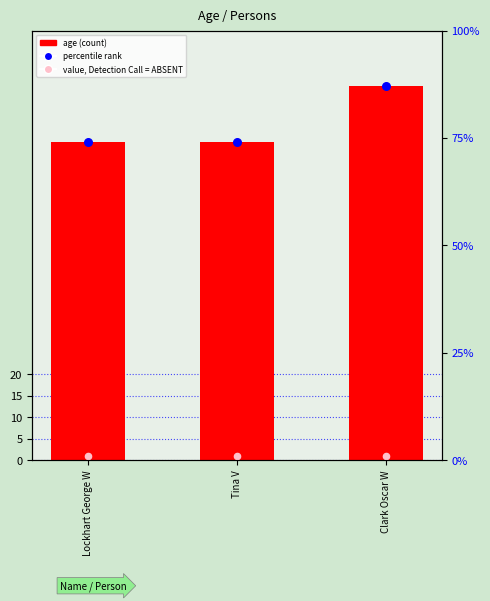

Which series has the widest spread of Y values?

age